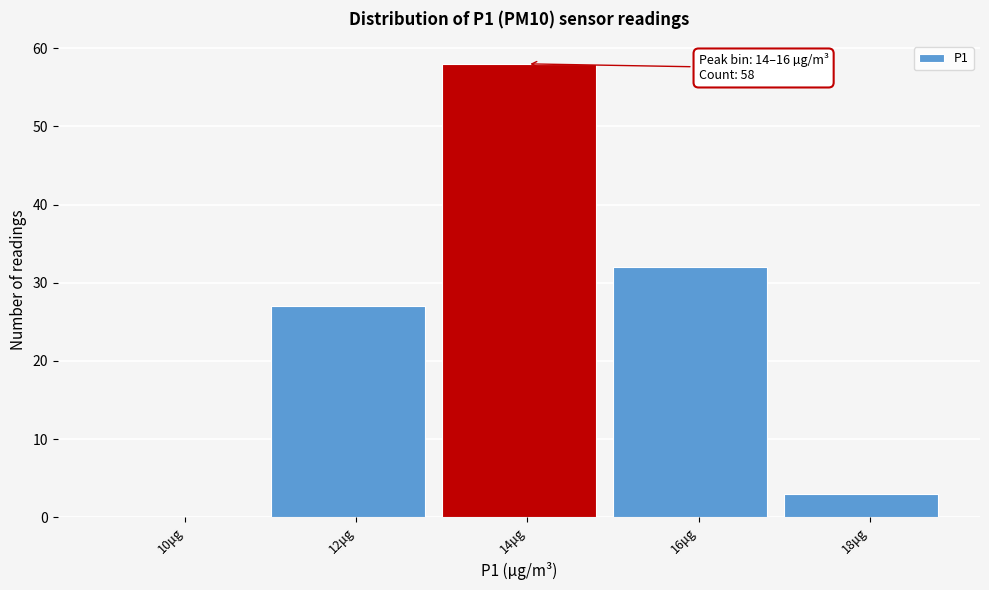

Reading right to left, transcribe all the data shown in this chart.

18μg=3	16μg=32	14μg=58	12μg=27	10μg=0